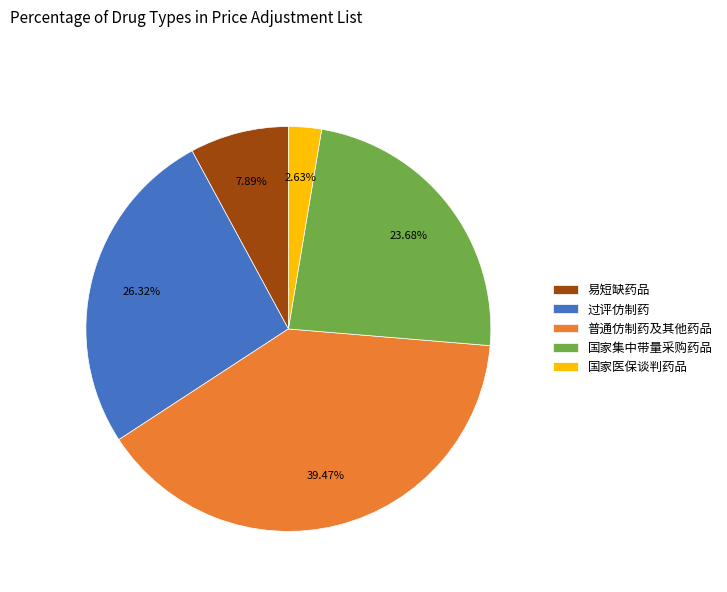

What percentage is the 易短缺药品 slice, to the nearest percent?

8%